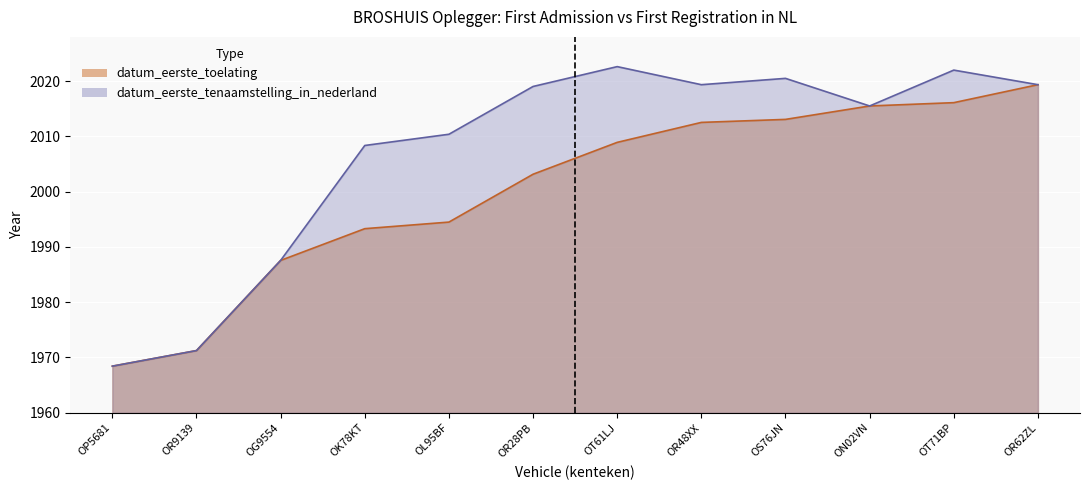

What are all the series names shown in the legend?

datum_eerste_toelating, datum_eerste_tenaamstelling_in_nederland